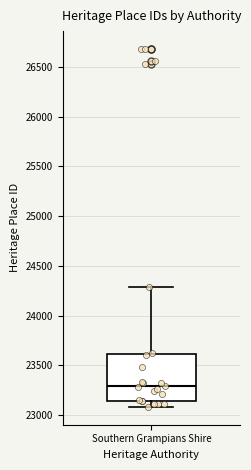

Where is the upper edge of the box for Southern Grampians Shire on the y-axis? The values are not printed on the chart, so give them approximately, as read against the axis.

23600